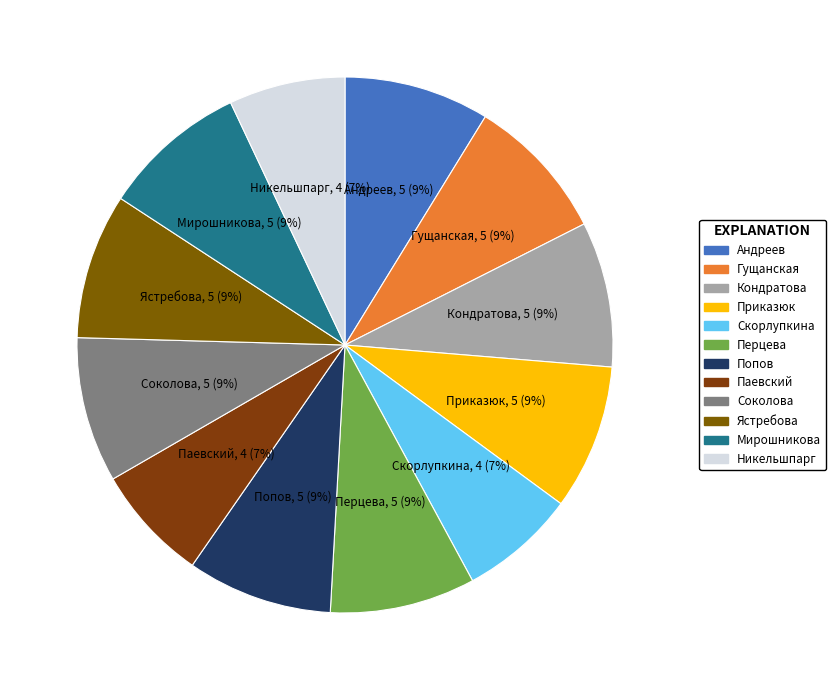

How many segments does this pie chart have?

12